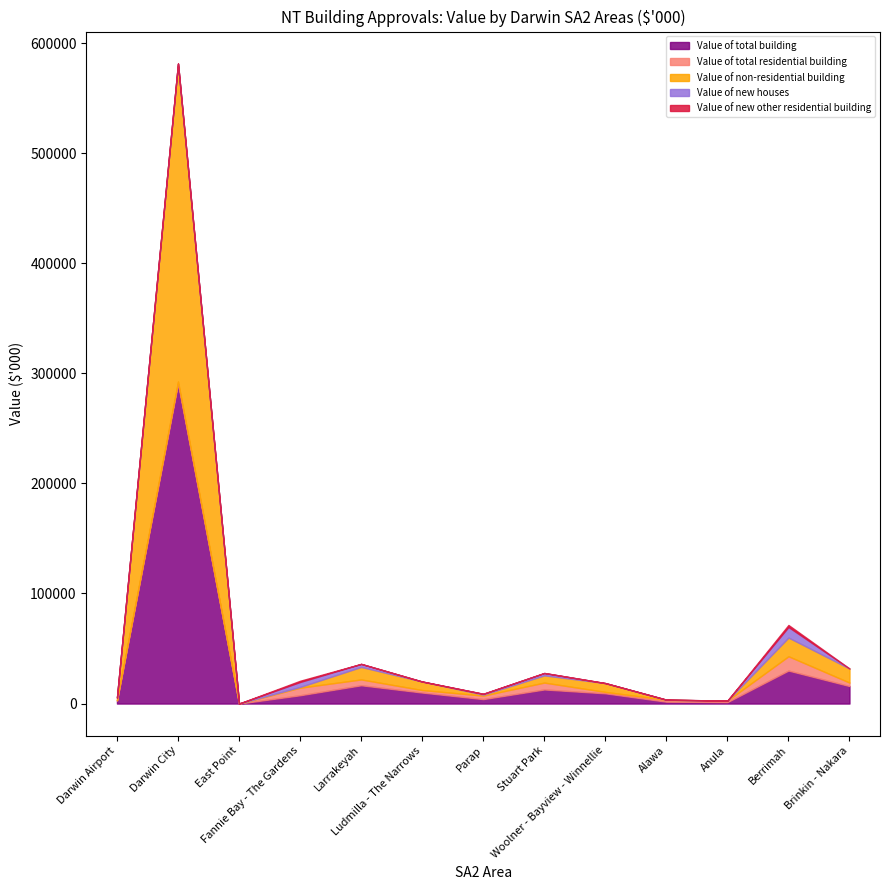

Which label corresponds to the smallest value in the chart?

East Point